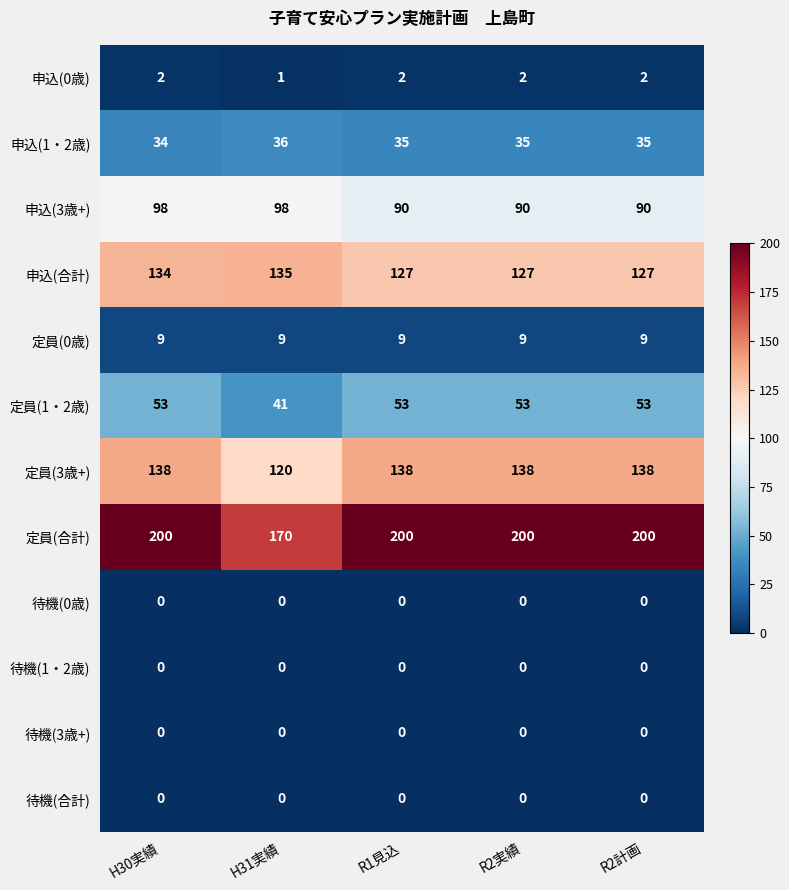

Which series has the largest total across all categories?

定員(合計)